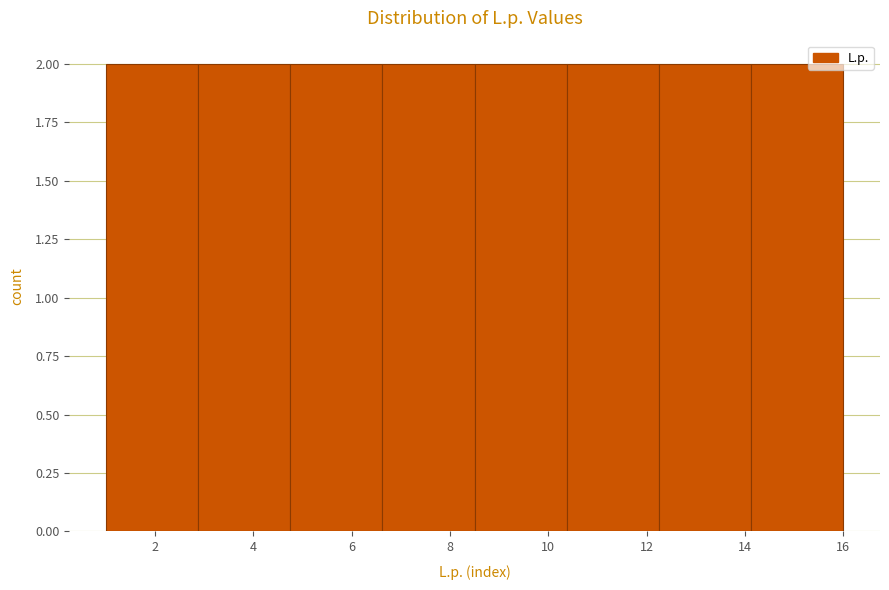

How tall is the bar that spans 14.2 to 16.0 on the x-axis? Neither the bar edges nor the heights are printed on the chart, so give them approximately, as read against the axes.

2